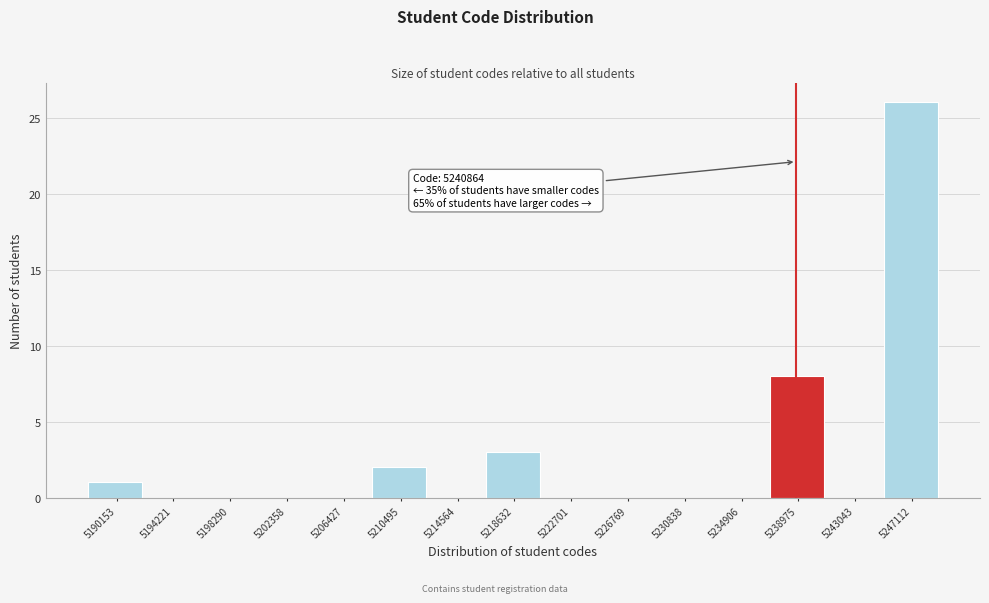

Reading left to right, transcribe all the data shown in this chart.

5190153=1	5194221=0	5198290=0	5202358=0	5206427=0	5210495=2	5214564=0	5218632=3	5222701=0	5226769=0	5230838=0	5234906=0	5238975=8	5243043=0	5247112=26